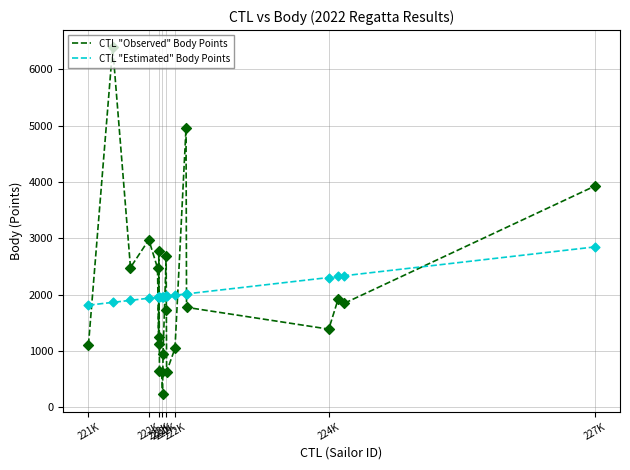

What are all the series names shown in the legend?

CTL "Observed" Body Points, CTL "Estimated" Body Points